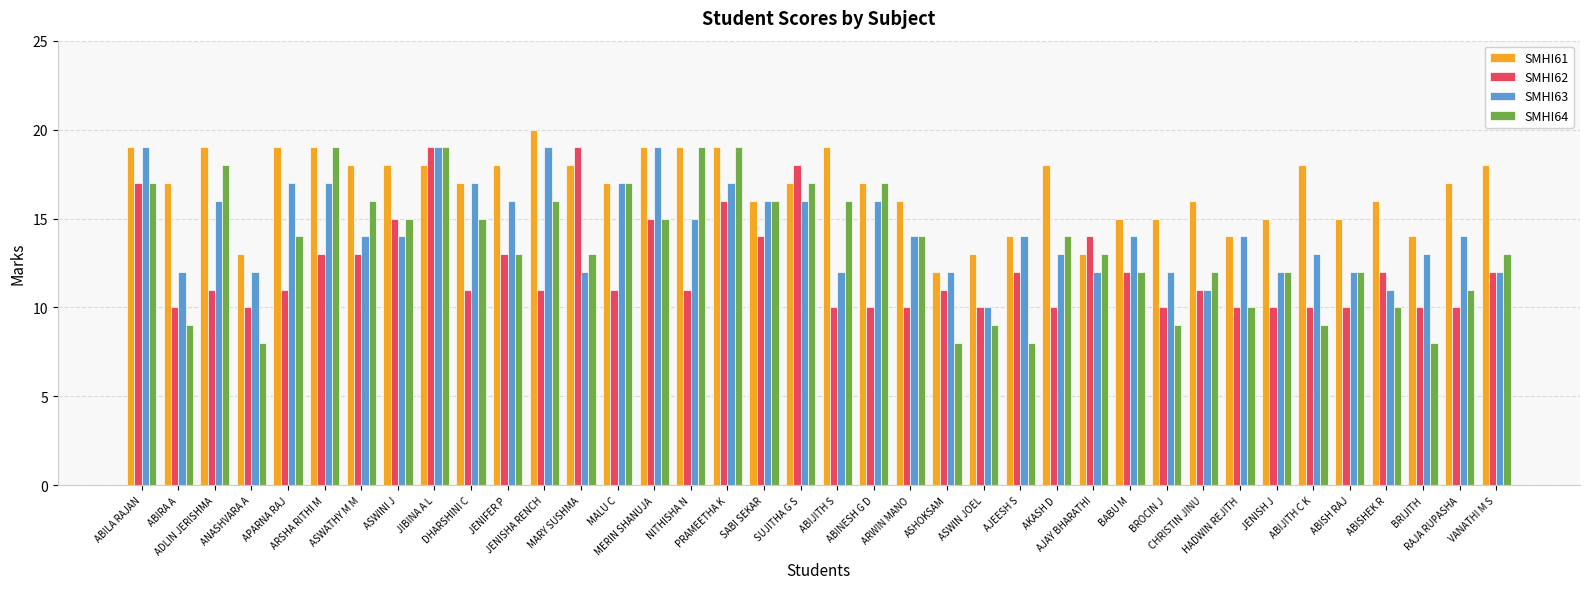

True or false: SMHI63 has a value of 12 at JENISH J.

True